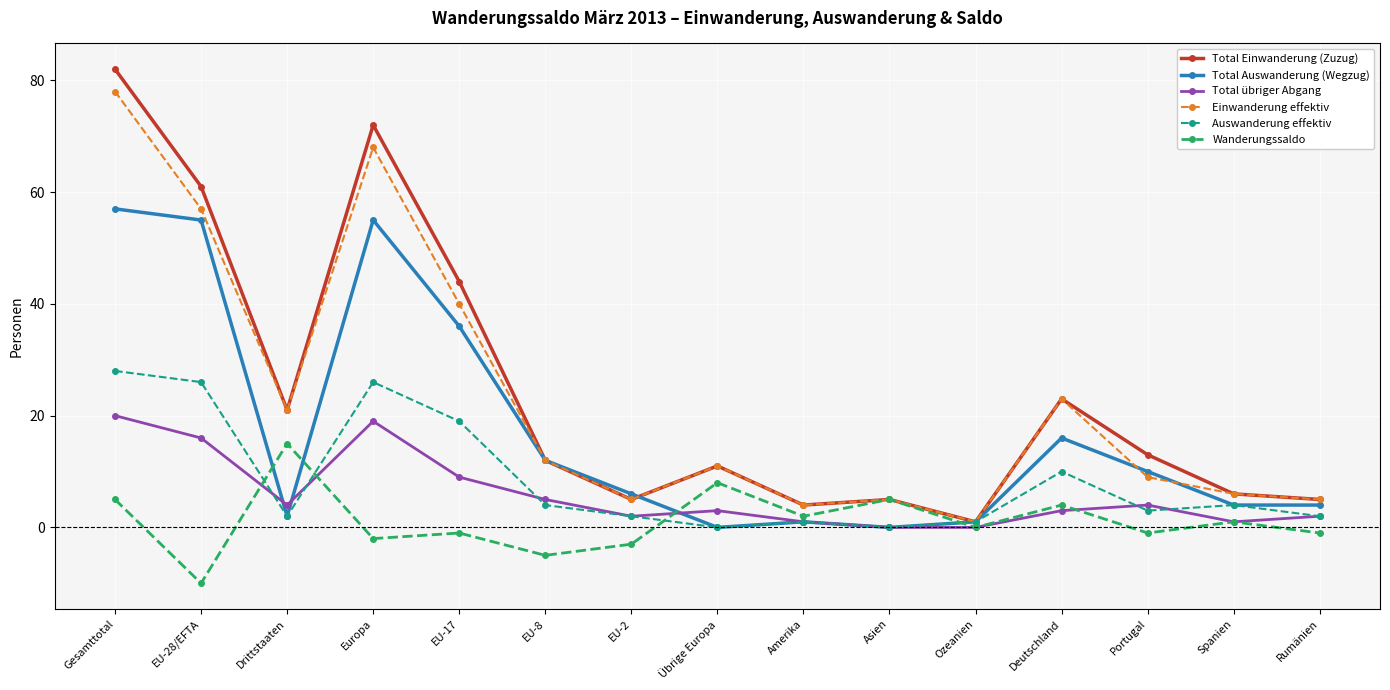

Which series has the largest total across all categories?

Total Einwanderung (Zuzug)